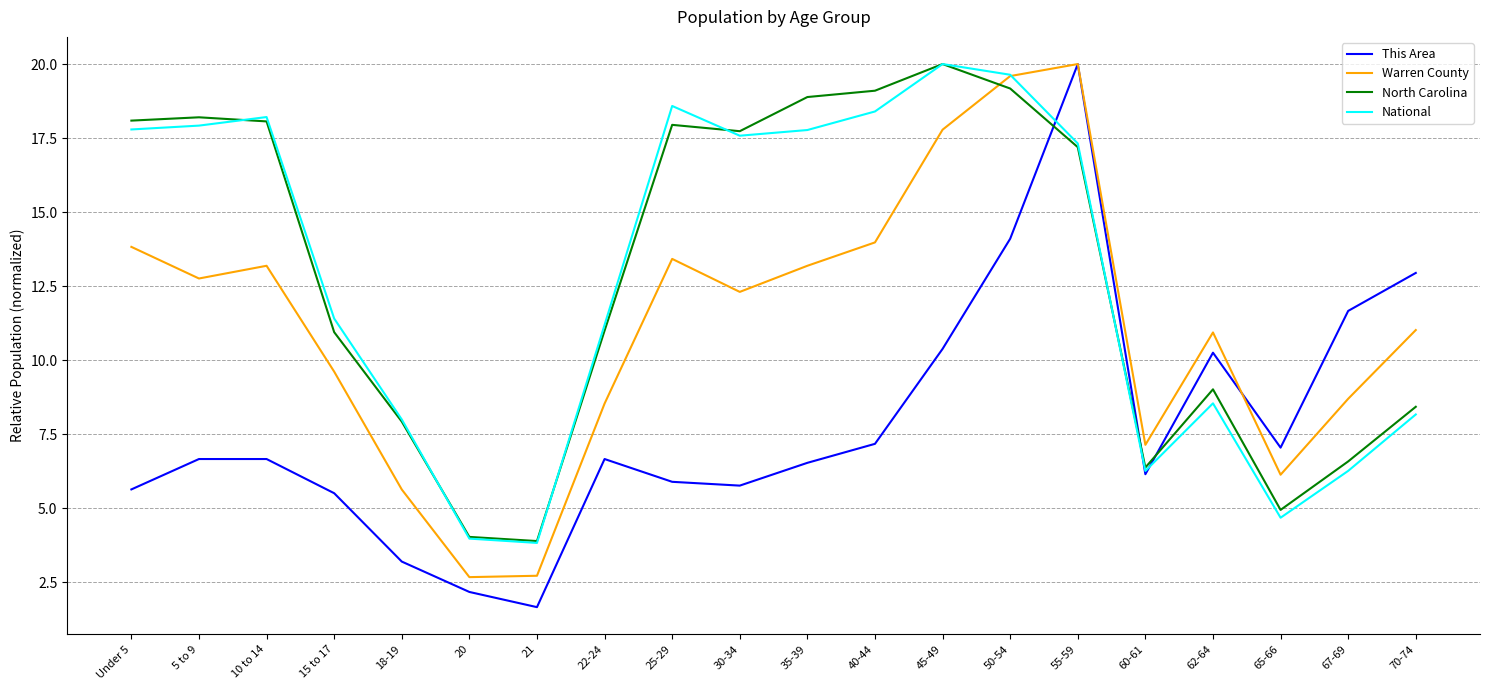

True or false: This Area and North Carolina intersect in this chart.

True